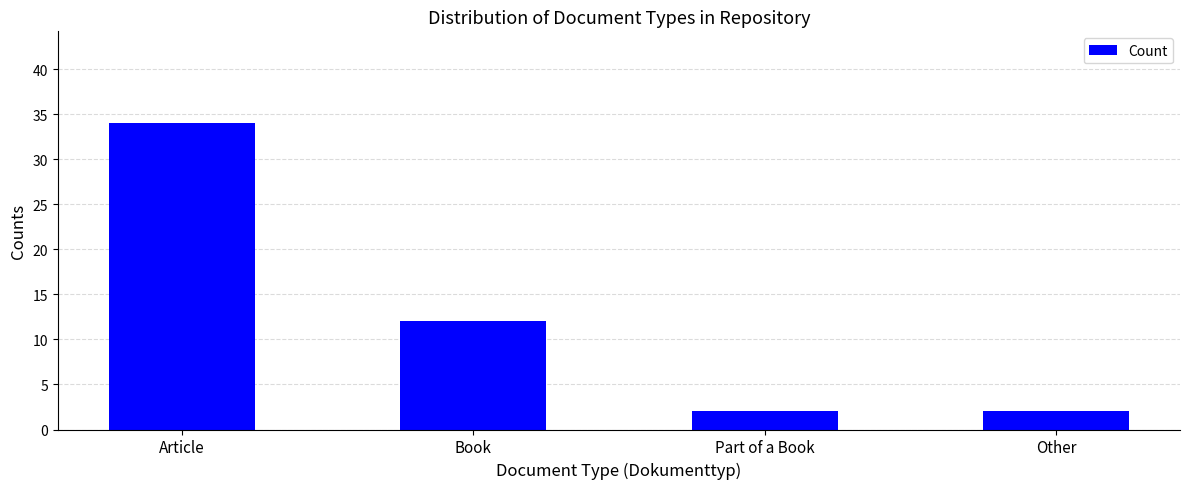

At which label does the data first exceed 12?

Article